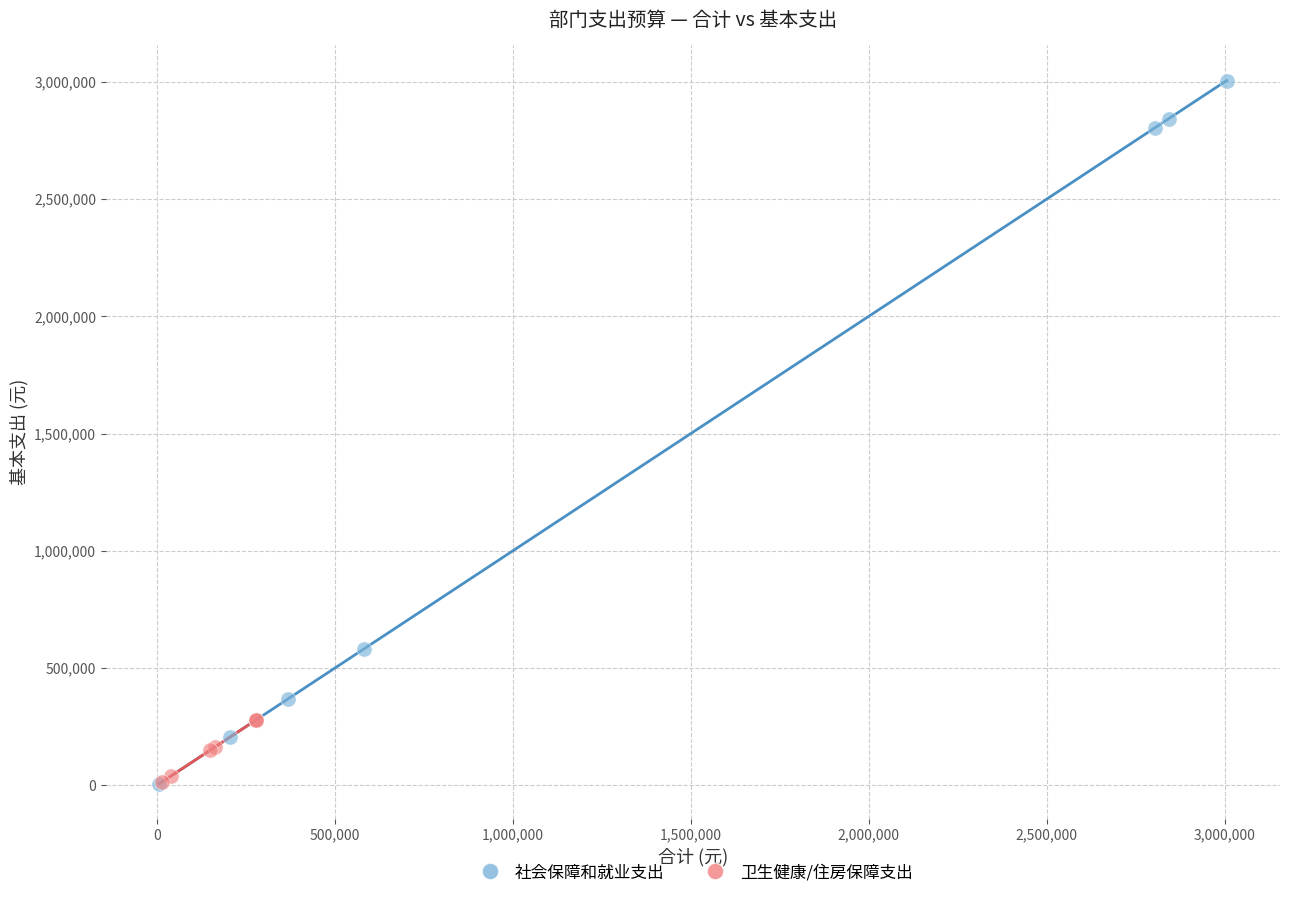

Which series reaches the maximum Y coordinate?

社会保障和就业支出